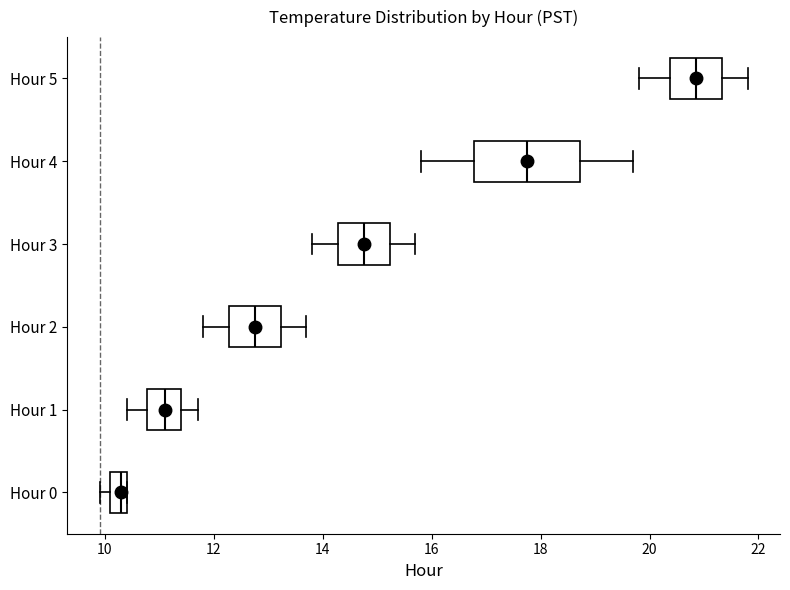

Where does the median line of the box for Hour 2 sit on the x-axis? The values are not printed on the chart, so give them approximately, as read against the axis.

12.8